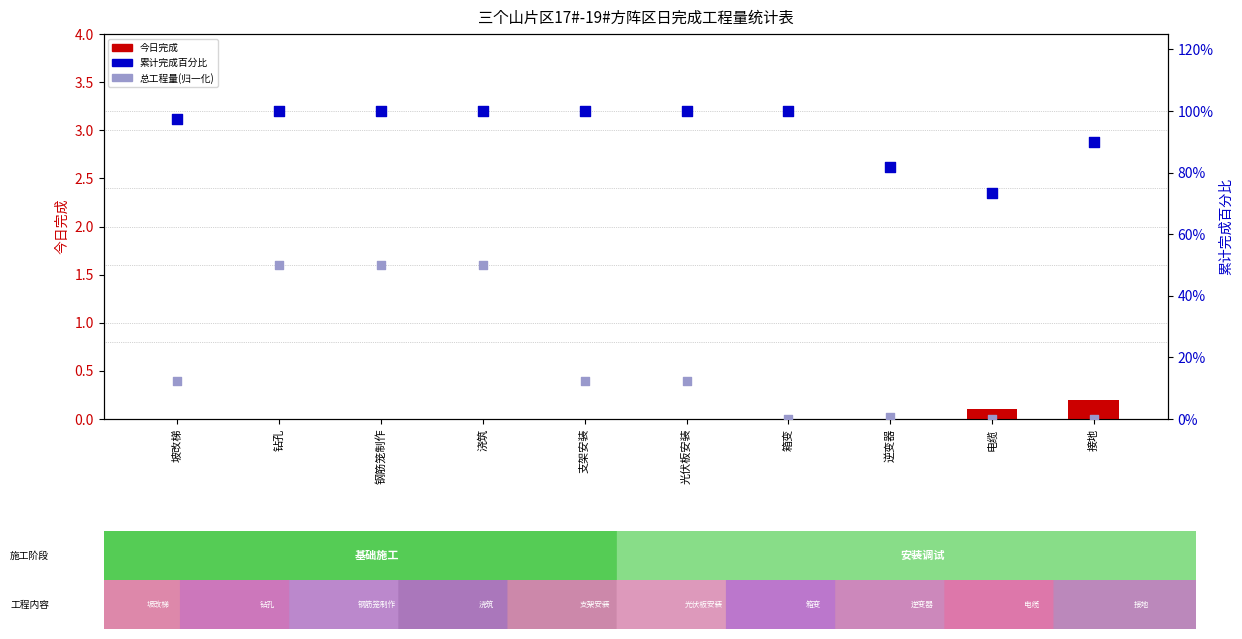

Which series has the largest Y range (max minus min)?

总工程量(归一化)